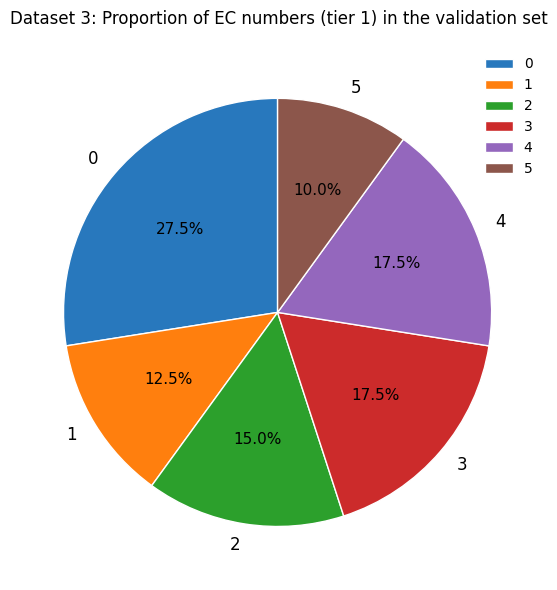

What percentage is NOT represented by 1?

87.5%